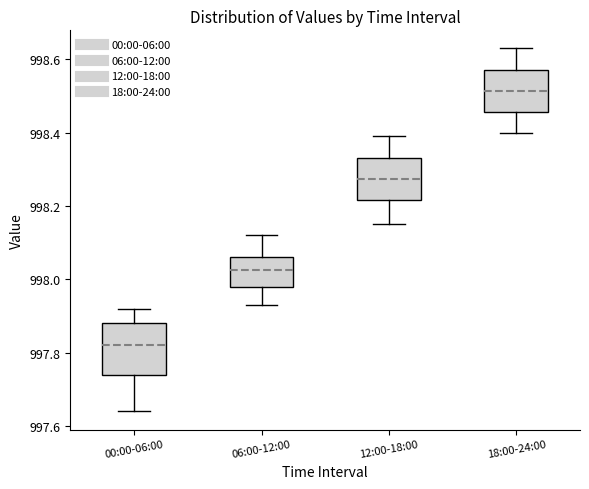

Reading left to right, transcribe this box plot: for each box, give where its median line is, the range the box spans, and where its two whiskers end, as read against the y-axis. The values are not printed on the chart, so give them approximately, as read against the axis.

00:00-06:00: median 997.82, box 997.74 to 997.88, whiskers 997.64 to 997.92
06:00-12:00: median 998.02, box 997.98 to 998.06, whiskers 997.94 to 998.12
12:00-18:00: median 998.28, box 998.22 to 998.34, whiskers 998.16 to 998.40
18:00-24:00: median 998.52, box 998.46 to 998.58, whiskers 998.40 to 998.64